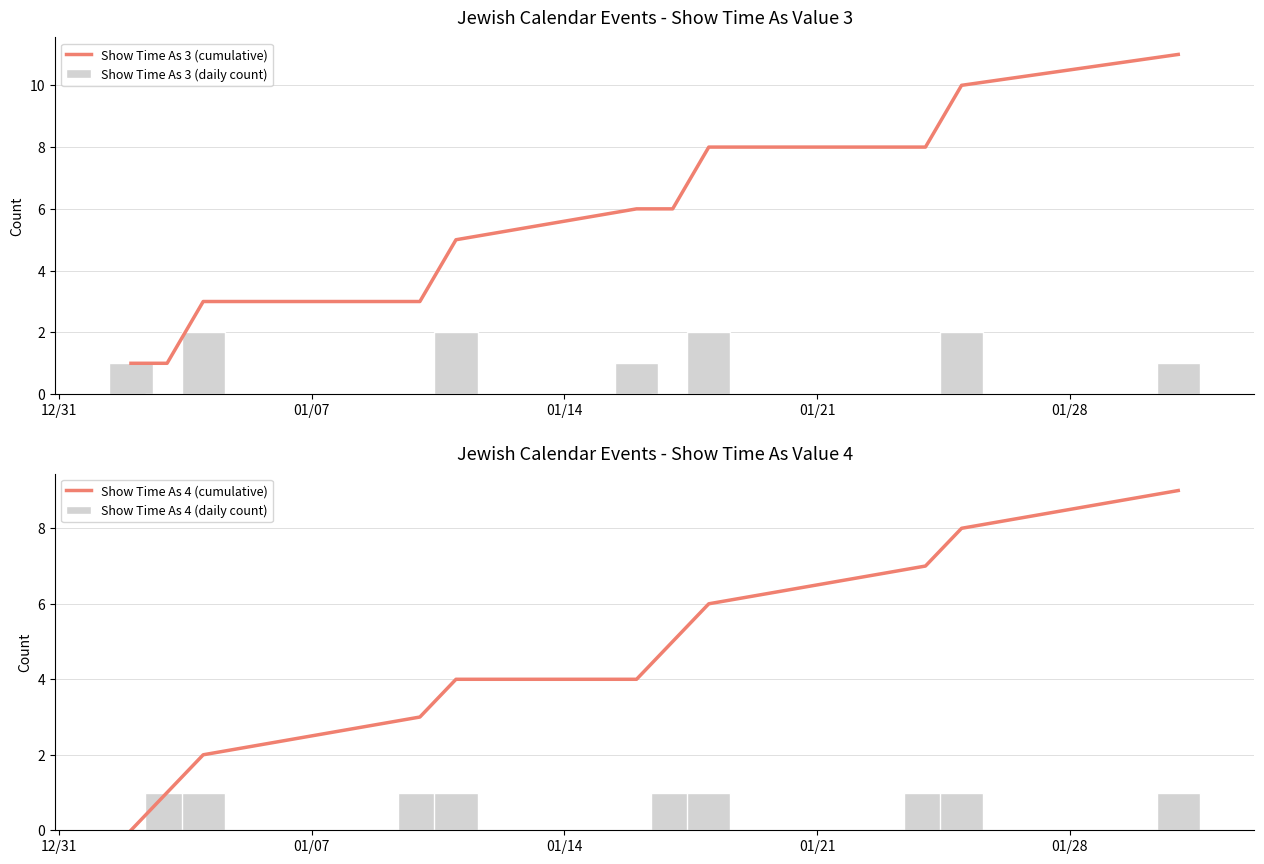

How many distinct data groups are displayed?

4